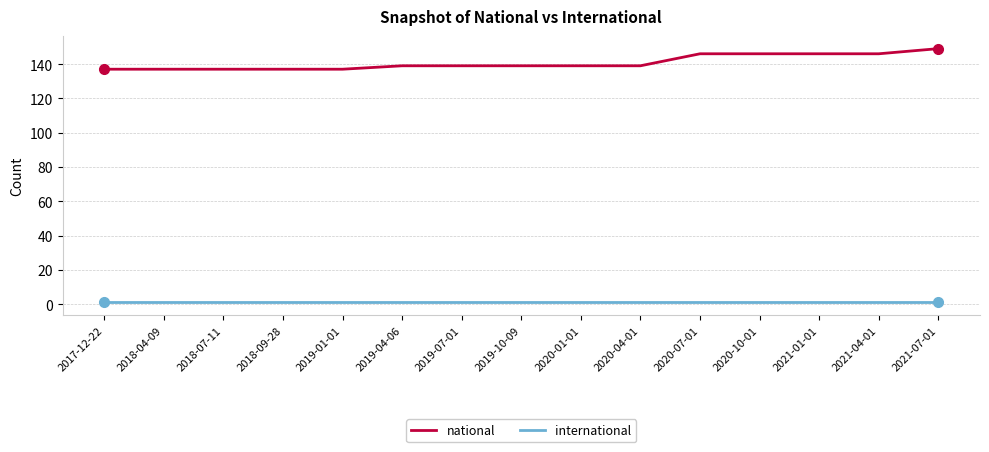

Which series has the largest total across all categories?

national